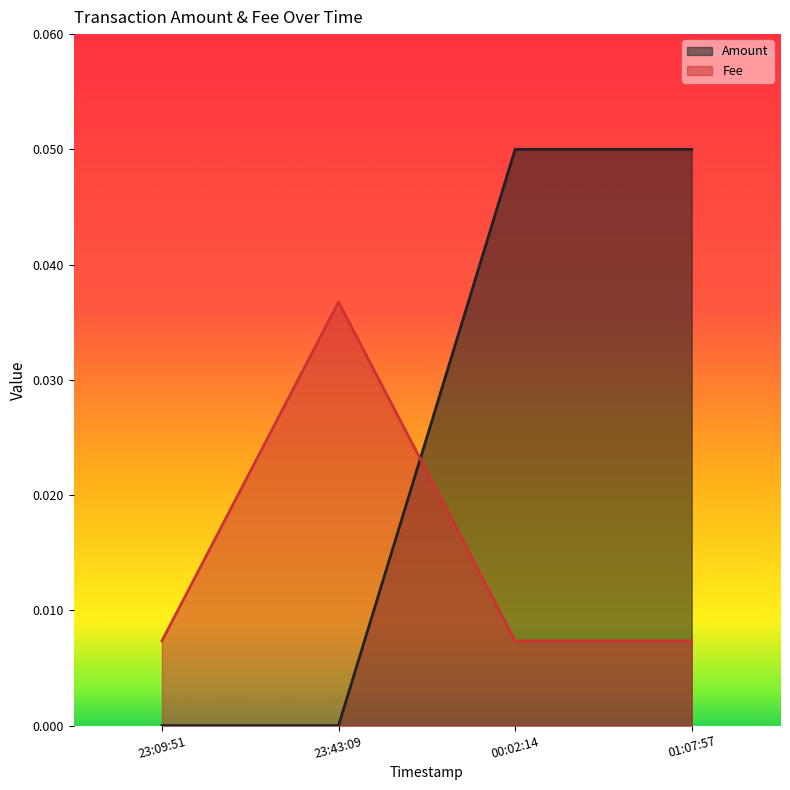

Which series ends up on top after the final intersection of Amount and Fee?

Amount